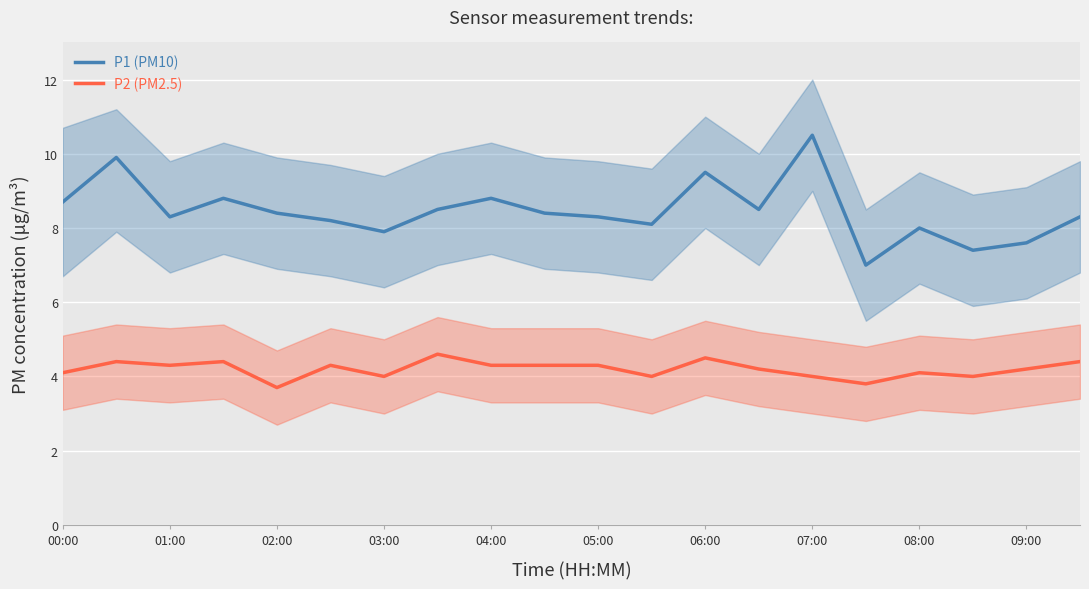

True or false: P2 (PM2.5) and P1 (PM10) intersect in this chart.

False